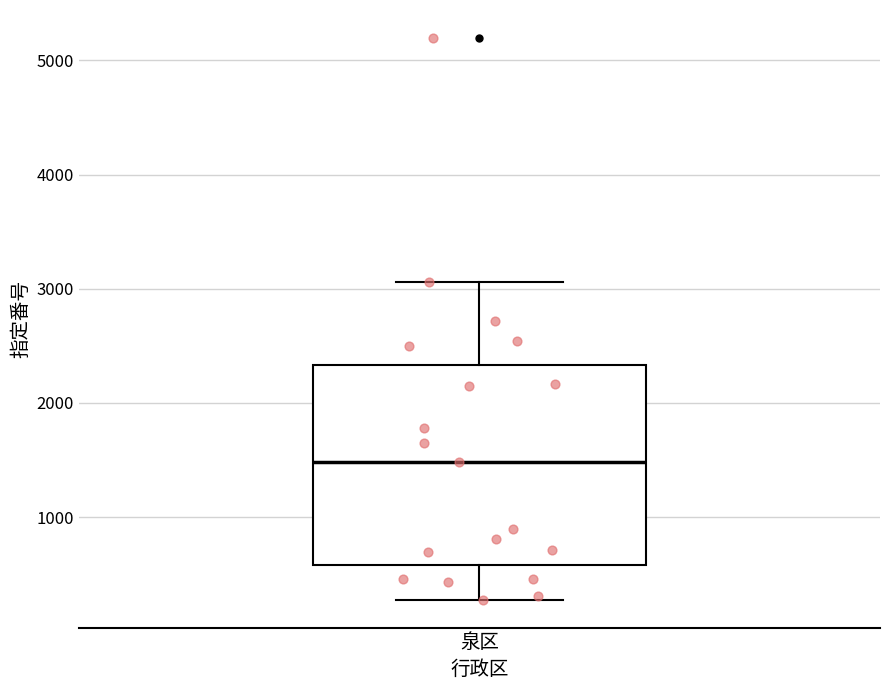

Transcribe this box plot: give where the median line is, the range the box spans, and where the two whiskers end, as read against the y-axis. The values are not printed on the chart, so give them approximately, as read against the axis.

median 1500, box 600 to 2300, whiskers 300 to 3100